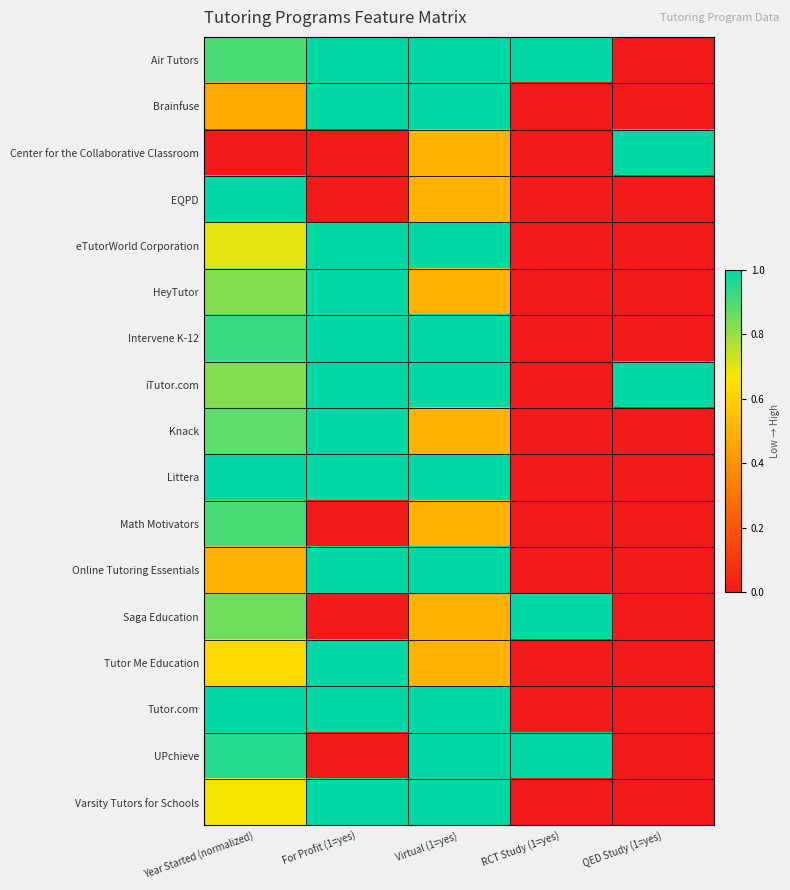

What is the difference between the highest and lowest values at Virtual (1=yes)?

0.5